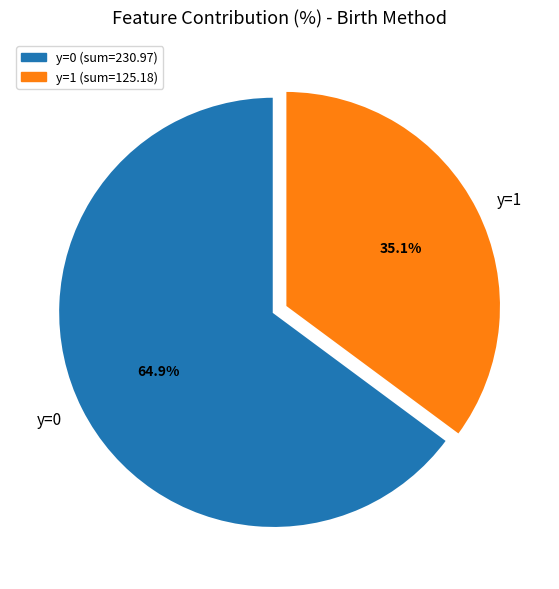

What is the largest slice in the pie chart?

y=0